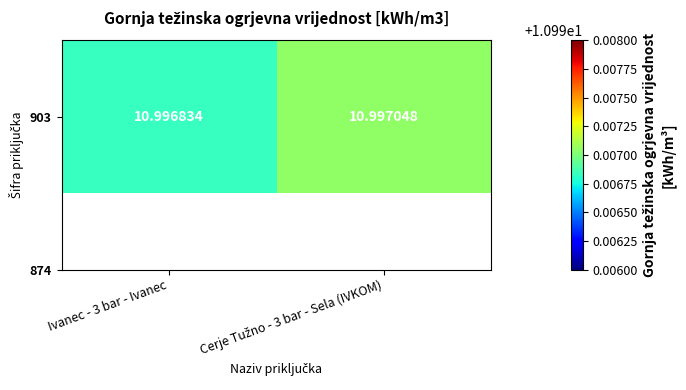

Approximately how many times larger is the value at Ivanec - 3 bar - Ivanec compared to Cerje Tužno - 3 bar - Sela (IVKOM)?

1.0